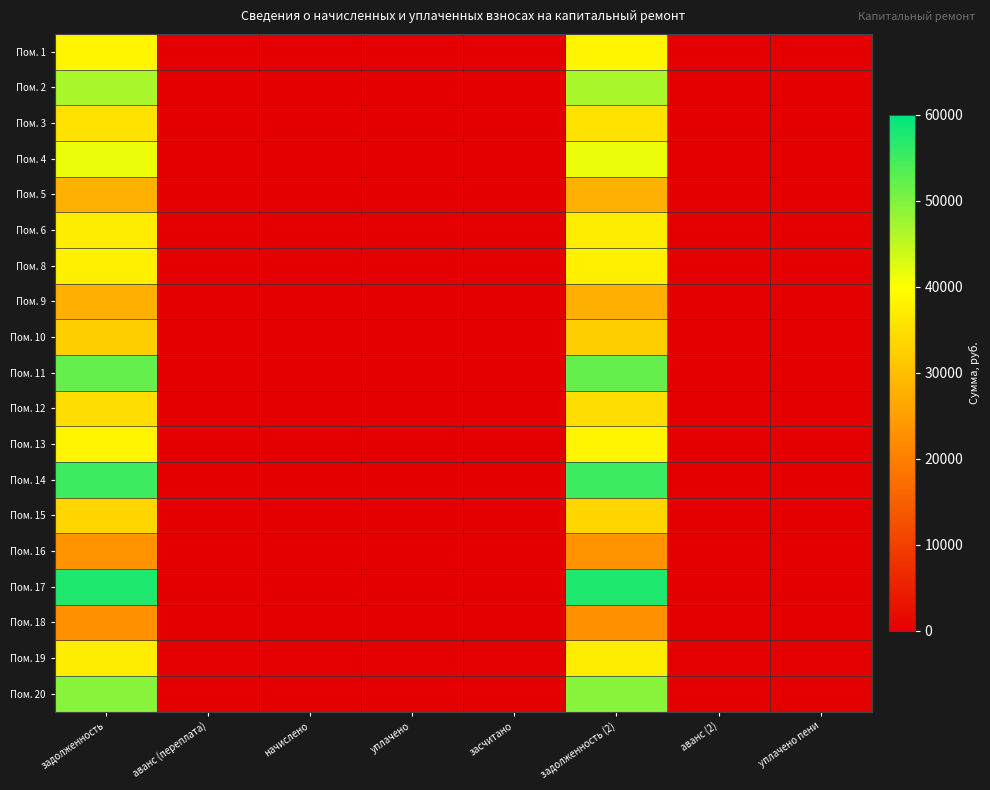

Reading right to left, transcribe all the data shown in this chart.

Пом. 1: уплачено пени=0.0	аванс (2)=0.0	задолженность (2)=38507.3	засчитано=0.0	уплачено=0.0	начислено=0.0	аванс (переплата)=0.0	задолженность=38507.3
Пом. 2: уплачено пени=0.0	аванс (2)=0.0	задолженность (2)=46741.7	засчитано=0.0	уплачено=0.0	начислено=0.0	аванс (переплата)=0.0	задолженность=46741.7
Пом. 3: уплачено пени=0.0	аванс (2)=0.0	задолженность (2)=35444.1	засчитано=0.0	уплачено=0.0	начислено=0.0	аванс (переплата)=0.0	задолженность=35444.1
Пом. 4: уплачено пени=0.0	аванс (2)=0.0	задолженность (2)=41503.9	засчитано=0.0	уплачено=0.0	начислено=0.0	аванс (переплата)=0.0	задолженность=41503.9
Пом. 5: уплачено пени=0.0	аванс (2)=0.0	задолженность (2)=27718.7	засчитано=0.0	уплачено=0.0	начислено=0.0	аванс (переплата)=0.0	задолженность=27718.7
Пом. 6: уплачено пени=0.0	аванс (2)=0.0	задолженность (2)=37252.8	засчитано=0.0	уплачено=0.0	начислено=0.0	аванс (переплата)=0.0	задолженность=37252.8
Пом. 8: уплачено пени=0.0	аванс (2)=0.0	задолженность (2)=37818.7	засчитано=0.0	уплачено=0.0	начислено=0.0	аванс (переплата)=0.0	задолженность=37818.7
Пом. 9: уплачено пени=0.0	аванс (2)=0.0	задолженность (2)=27487.5	засчитано=0.0	уплачено=0.0	начислено=0.0	аванс (переплата)=0.0	задолженность=27487.5
Пом. 10: уплачено пени=0.0	аванс (2)=0.0	задолженность (2)=32344.1	засчитано=0.0	уплачено=0.0	начислено=0.0	аванс (переплата)=0.0	задолженность=32344.1
Пом. 11: уплачено пени=0.0	аванс (2)=0.0	задолженность (2)=52062.5	засчитано=0.0	уплачено=0.0	начислено=0.0	аванс (переплата)=0.0	задолженность=52062.5
Пом. 12: уплачено пени=0.0	аванс (2)=0.0	задолженность (2)=34696.7	засчитано=0.0	уплачено=0.0	начислено=0.0	аванс (переплата)=0.0	задолженность=34696.7
Пом. 13: уплачено пени=0.0	аванс (2)=0.0	задолженность (2)=38546.1	засчитано=0.0	уплачено=0.0	начислено=0.0	аванс (переплата)=0.0	задолженность=38546.1
Пом. 14: уплачено пени=0.0	аванс (2)=0.0	задолженность (2)=55170.4	засчитано=0.0	уплачено=0.0	начислено=0.0	аванс (переплата)=0.0	задолженность=55170.4
Пом. 15: уплачено пени=0.0	аванс (2)=0.0	задолженность (2)=33549.4	засчитано=0.0	уплачено=0.0	начислено=0.0	аванс (переплата)=0.0	задолженность=33549.4
Пом. 16: уплачено пени=0.0	аванс (2)=0.0	задолженность (2)=23266.0	засчитано=0.0	уплачено=0.0	начислено=0.0	аванс (переплата)=0.0	задолженность=23266.0
Пом. 17: уплачено пени=0.0	аванс (2)=0.0	задолженность (2)=57452.8	засчитано=0.0	уплачено=0.0	начислено=0.0	аванс (переплата)=0.0	задолженность=57452.8
Пом. 18: уплачено пени=0.0	аванс (2)=0.0	задолженность (2)=22718.0	засчитано=0.0	уплачено=0.0	начислено=0.0	аванс (переплата)=0.0	задолженность=22718.0
Пом. 19: уплачено пени=0.0	аванс (2)=0.0	задолженность (2)=37169.1	засчитано=0.0	уплачено=0.0	начислено=0.0	аванс (переплата)=0.0	задолженность=37169.1
Пом. 20: уплачено пени=0.0	аванс (2)=0.0	задолженность (2)=49328.8	засчитано=0.0	уплачено=0.0	начислено=0.0	аванс (переплата)=0.0	задолженность=49328.8